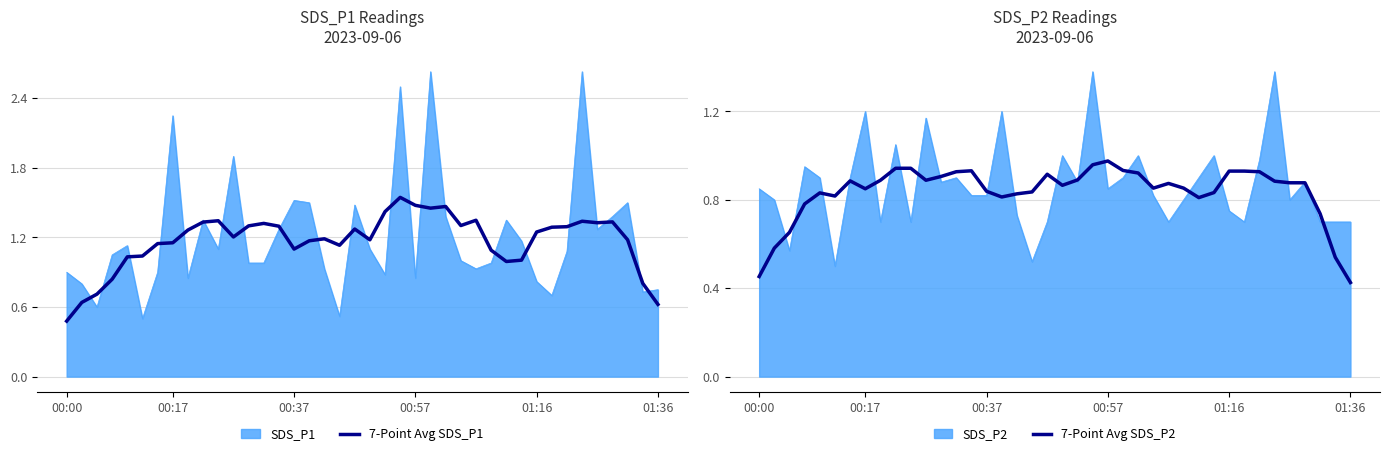

Does the chart have visible grid lines?

Yes